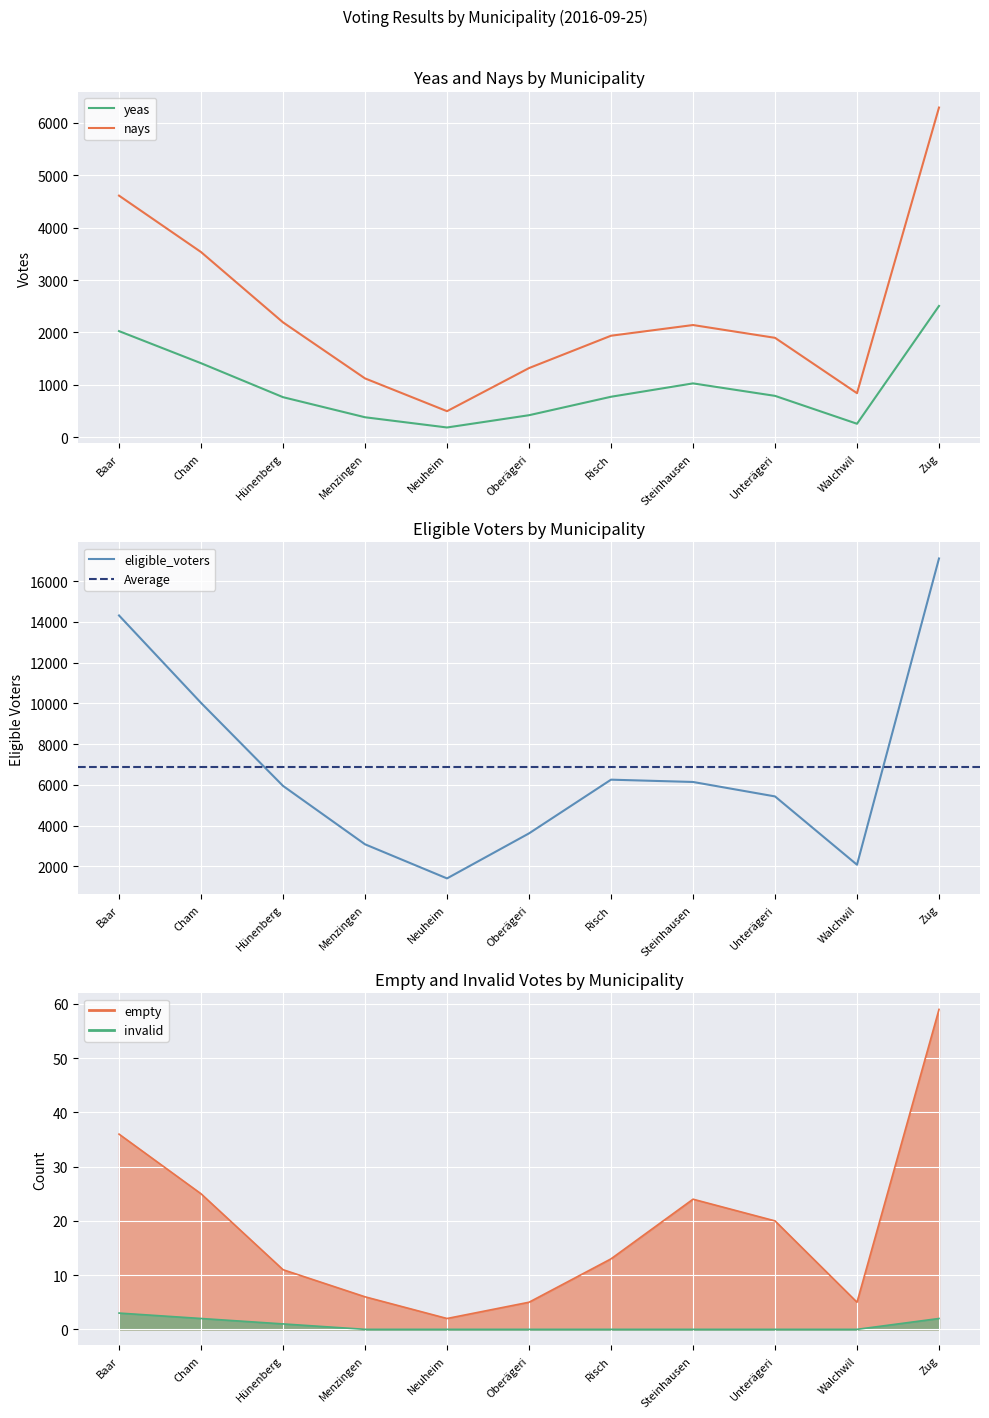

How many values in the invalid series exceed 0?

4